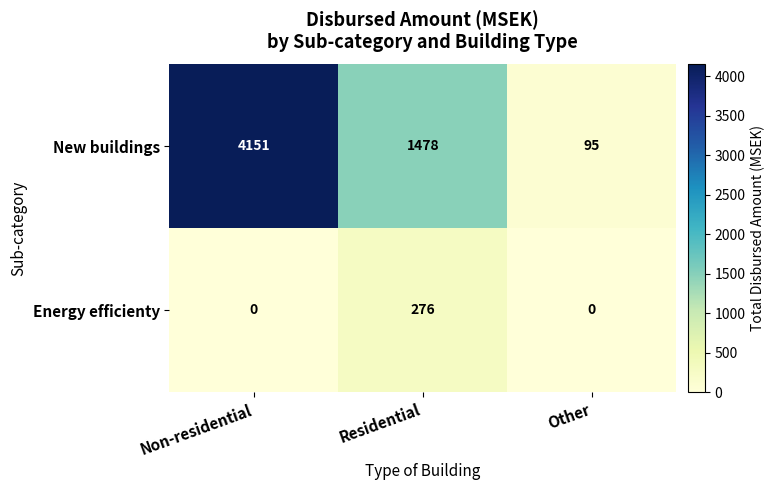

Is it true that Energy efficienty equals 0 at Non-residential?

True